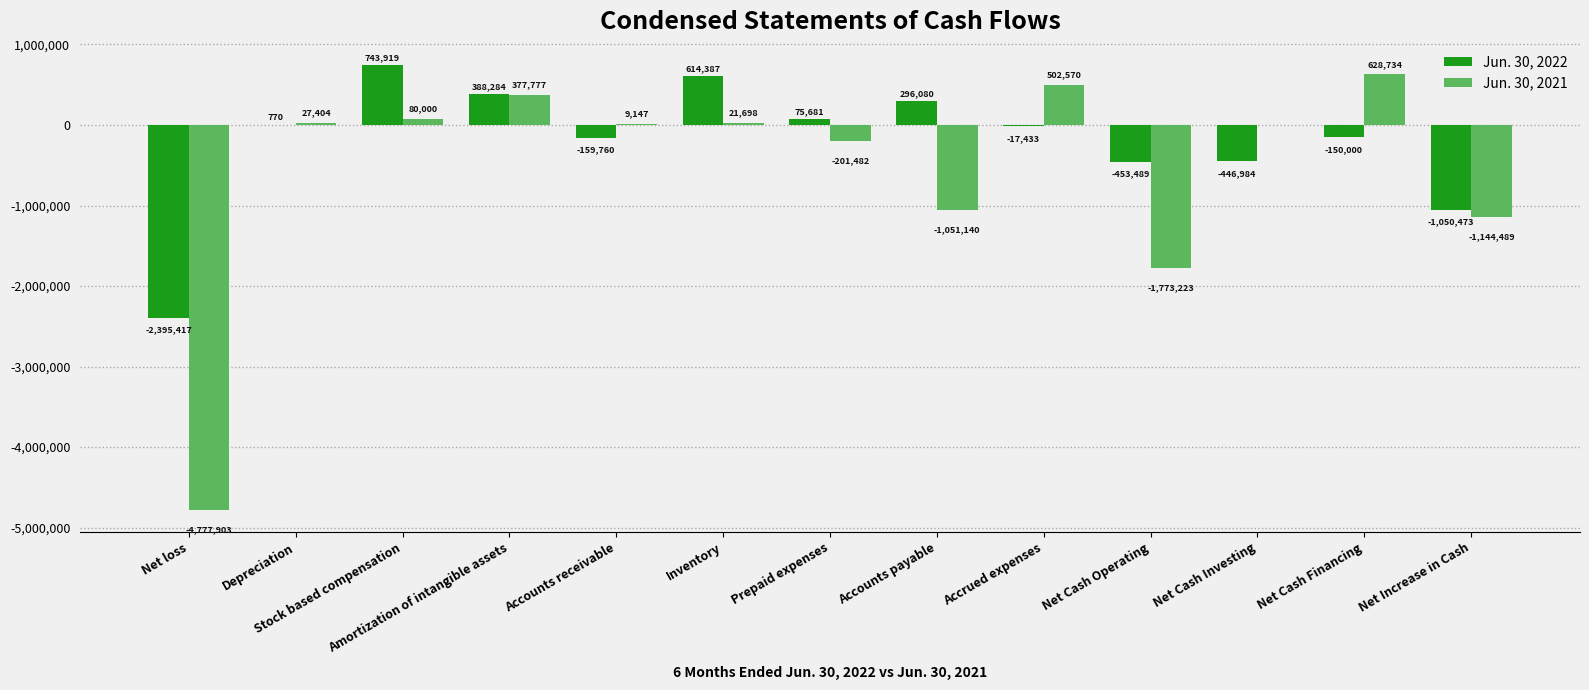

Reading left to right, transcribe all the data shown in this chart.

Jun. 30, 2022: Net loss=-2395417	Depreciation=770	Stock based compensation=743919	Amortization of intangible assets=388284	Accounts receivable=-159760	Inventory=614387	Prepaid expenses=75681	Accounts payable=296080	Accrued expenses=-17433	Net Cash Operating=-453489	Net Cash Investing=-446984	Net Cash Financing=-150000	Net Increase in Cash=-1050473
Jun. 30, 2021: Net loss=-4777903	Depreciation=27404	Stock based compensation=80000	Amortization of intangible assets=377777	Accounts receivable=9147	Inventory=21698	Prepaid expenses=-201482	Accounts payable=-1051140	Accrued expenses=502570	Net Cash Operating=-1773223	Net Cash Investing=0	Net Cash Financing=628734	Net Increase in Cash=-1144489